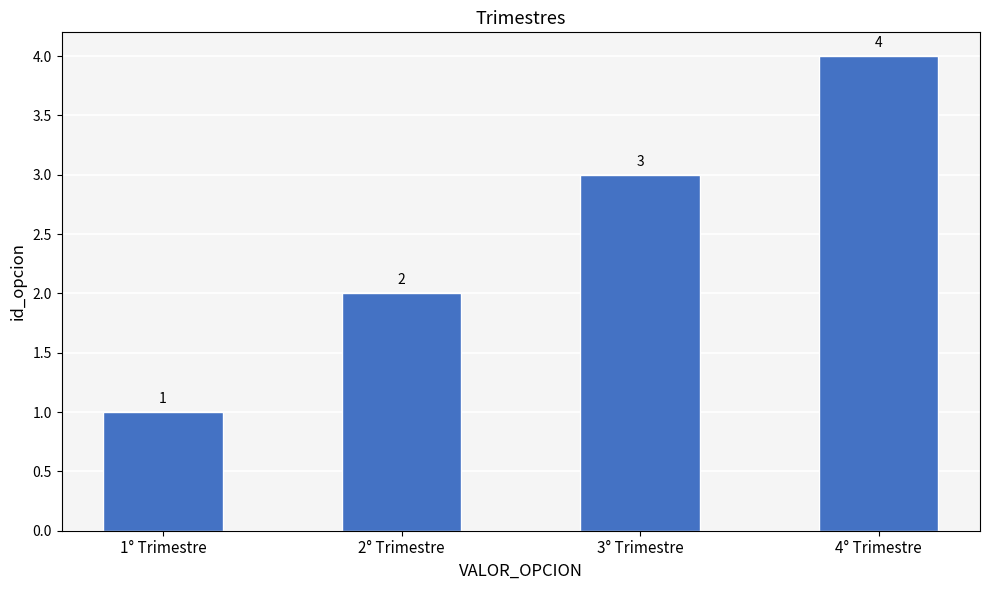

What is the sum of all values?

10